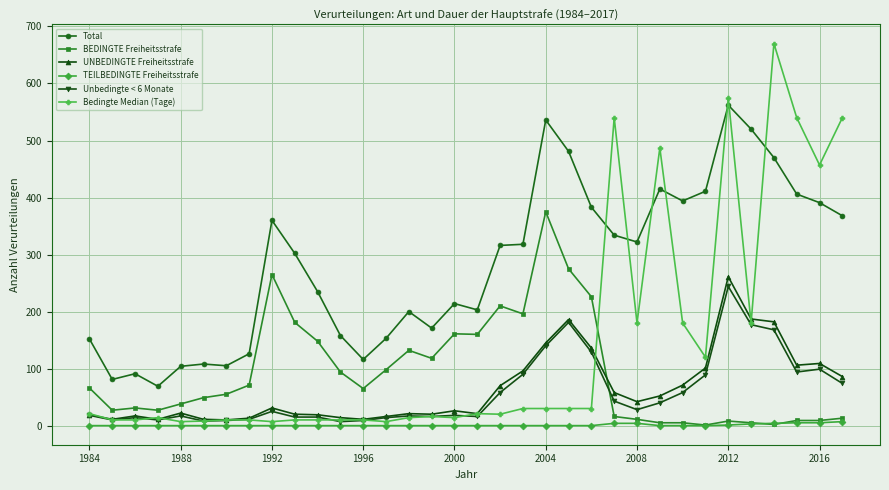

Rank the series by their maximum value, from highest to lowest.

Bedingte Median (Tage), Total, BEDINGTE Freiheitsstrafe, UNBEDINGTE Freiheitsstrafe, Unbedingte < 6 Monate, TEILBEDINGTE Freiheitsstrafe